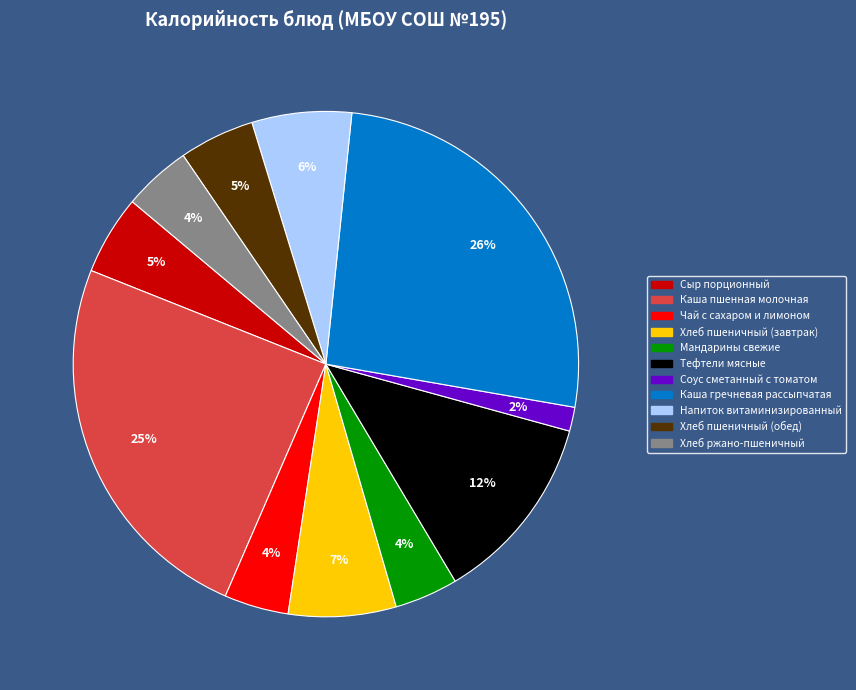

Combined, do Хлеб ржано-пшеничный and Каша пшенная молочная account for over 50%?

No